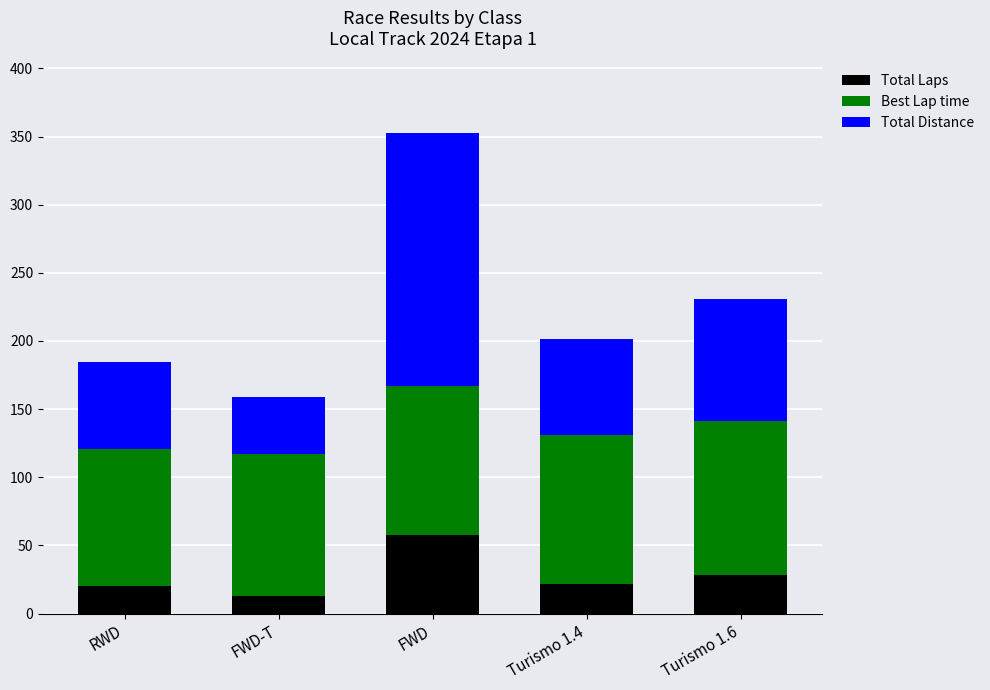

Is it true that Total Laps equals 20.0 at RWD?

True